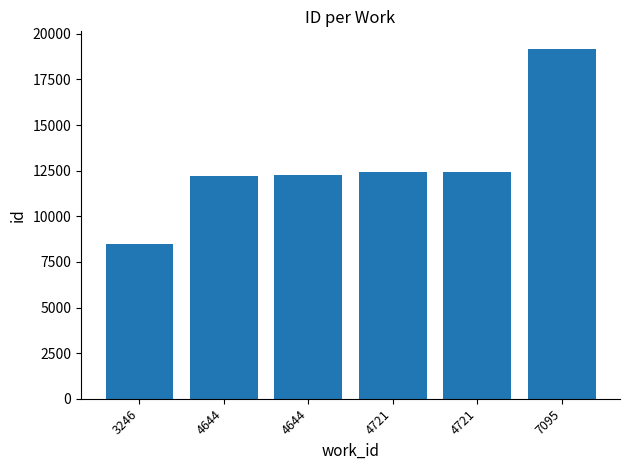

List the labels in order of value, largest first.

7095, 4721, 4721, 4644, 4644, 3246